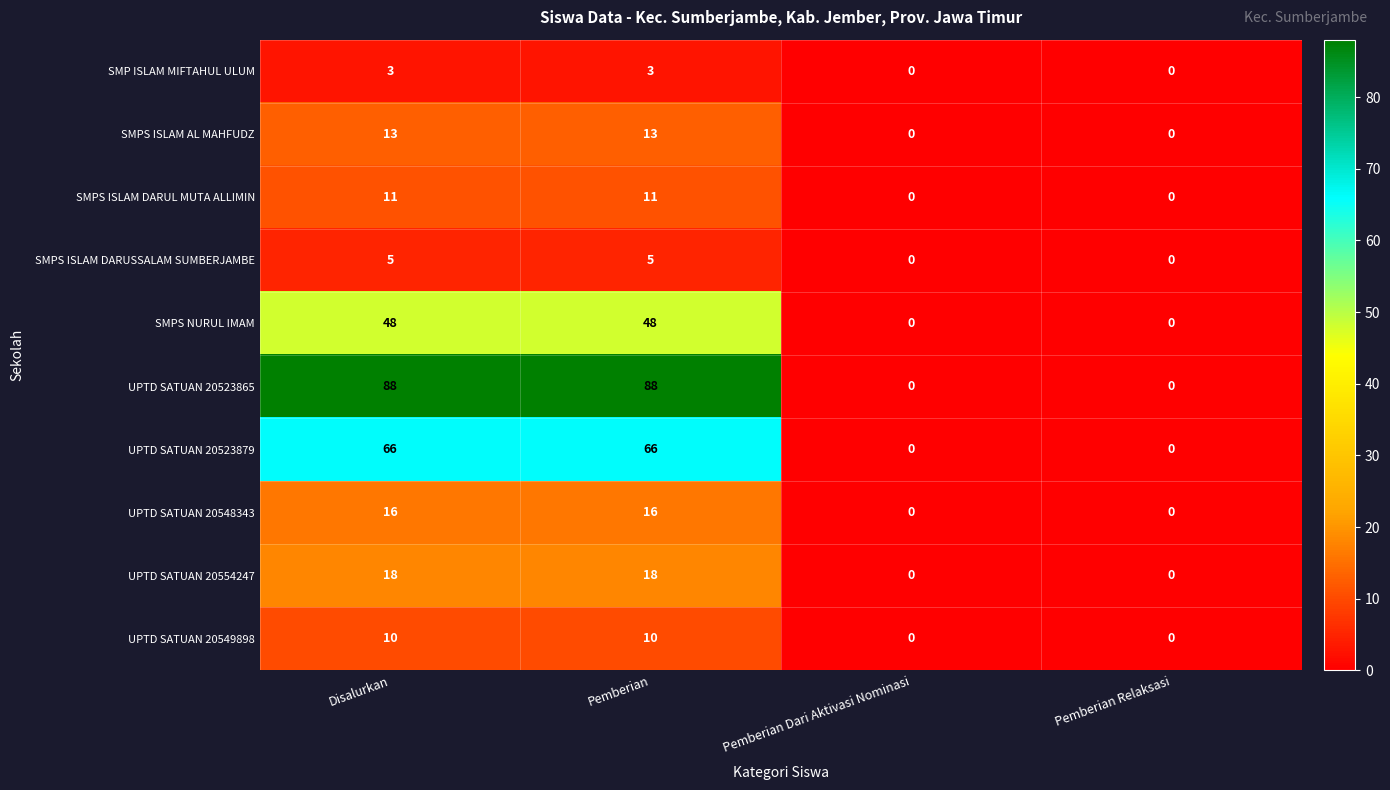

What is the sum of the SMPS NURUL IMAM values at Disalurkan and Pemberian?

96